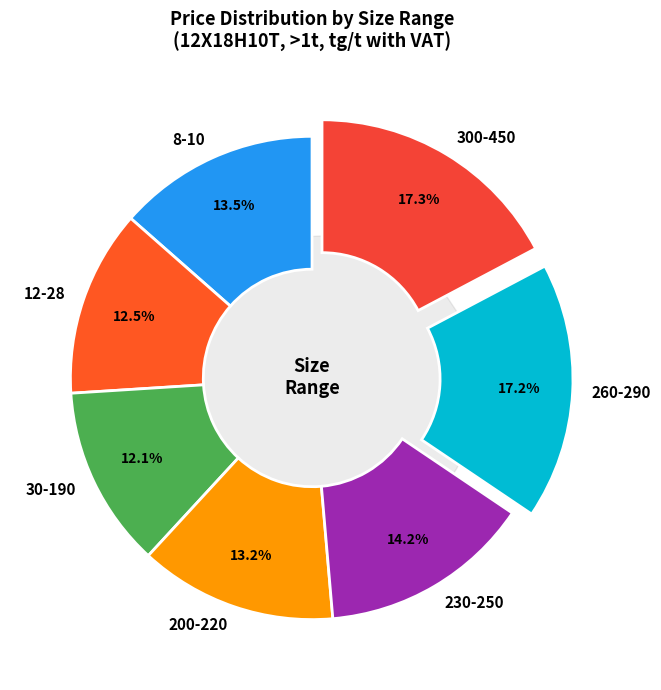

Is the sum of 30-190 and 260-290 greater than half?

No